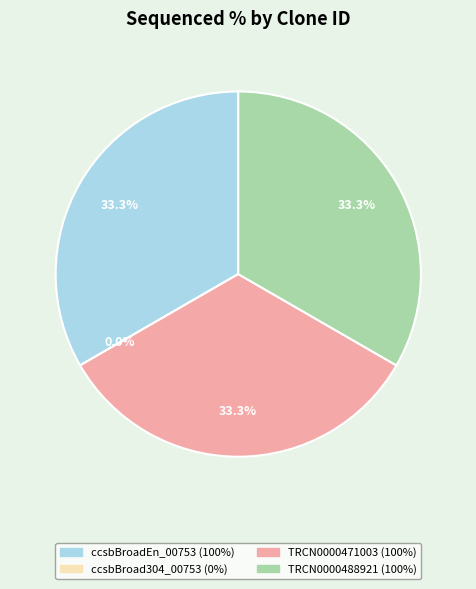

Is it true that TRCN0000471003 is 33% of the pie?

True